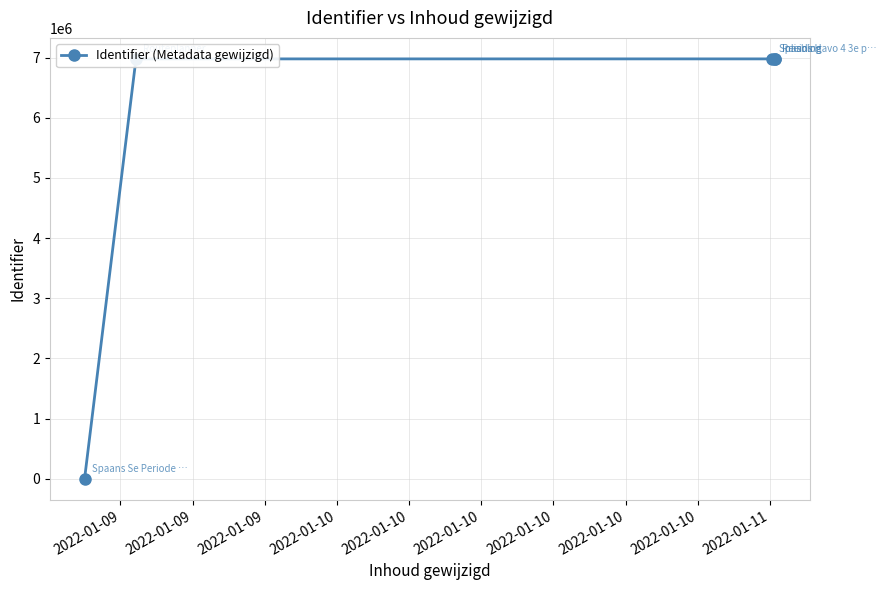

What is the value of the 4th point from the left?

6977592